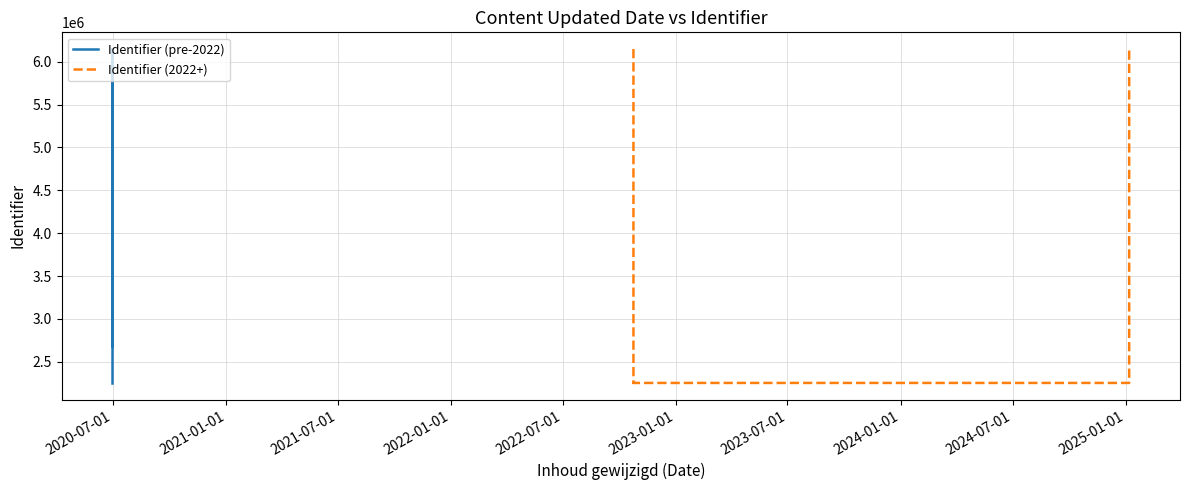

How many points are lower than both their immediate neighbors (excluding endpoints)?

5